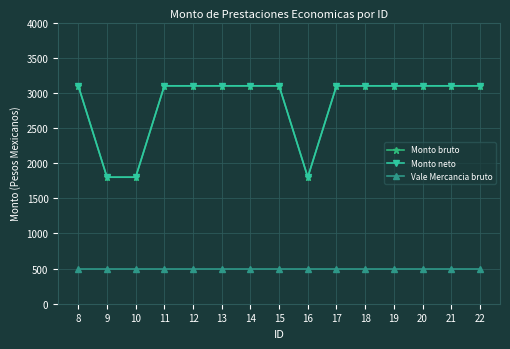

What is the value of the Monto bruto point at the 14th from the left?

3100